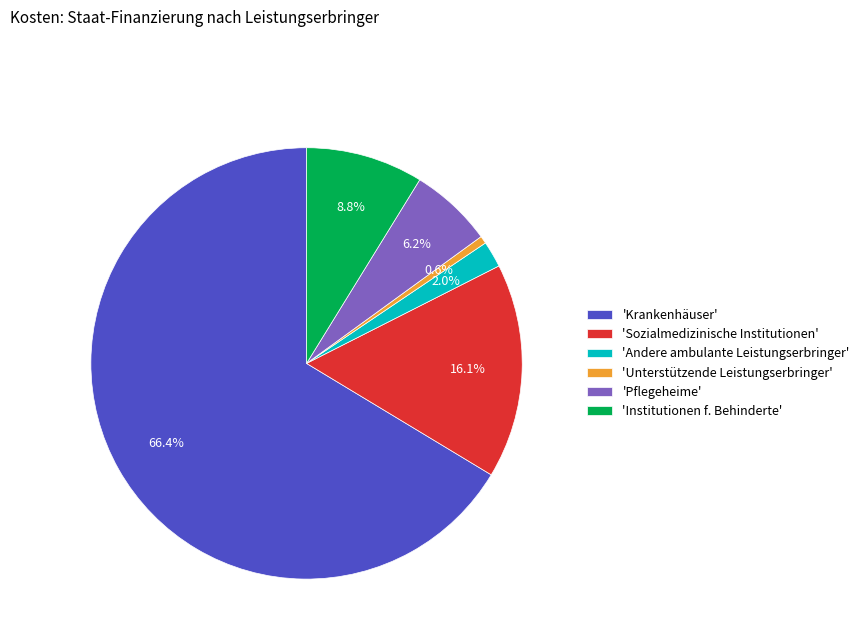

Count the number of slices in the pie.

6